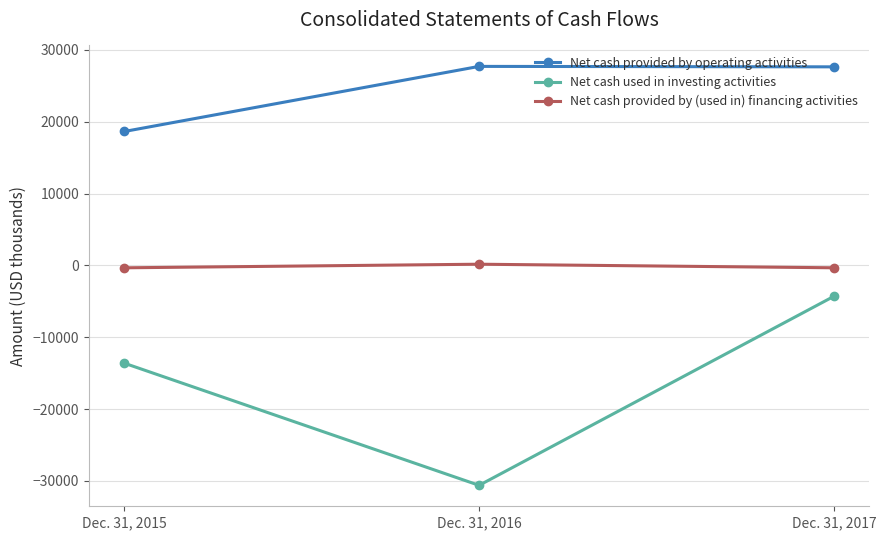

List the labels in order of Net cash used in investing activities value, largest first.

Dec. 31, 2017, Dec. 31, 2015, Dec. 31, 2016